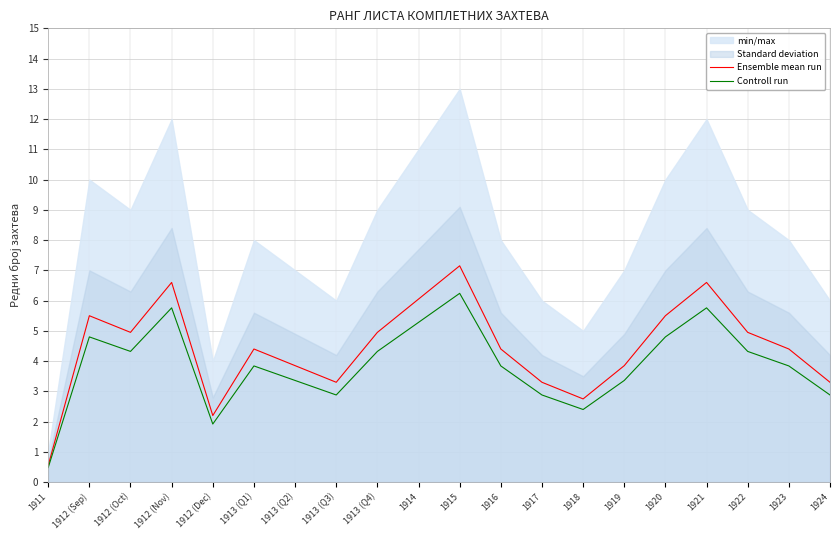

True or false: Controll run and Ensemble mean run intersect in this chart.

False